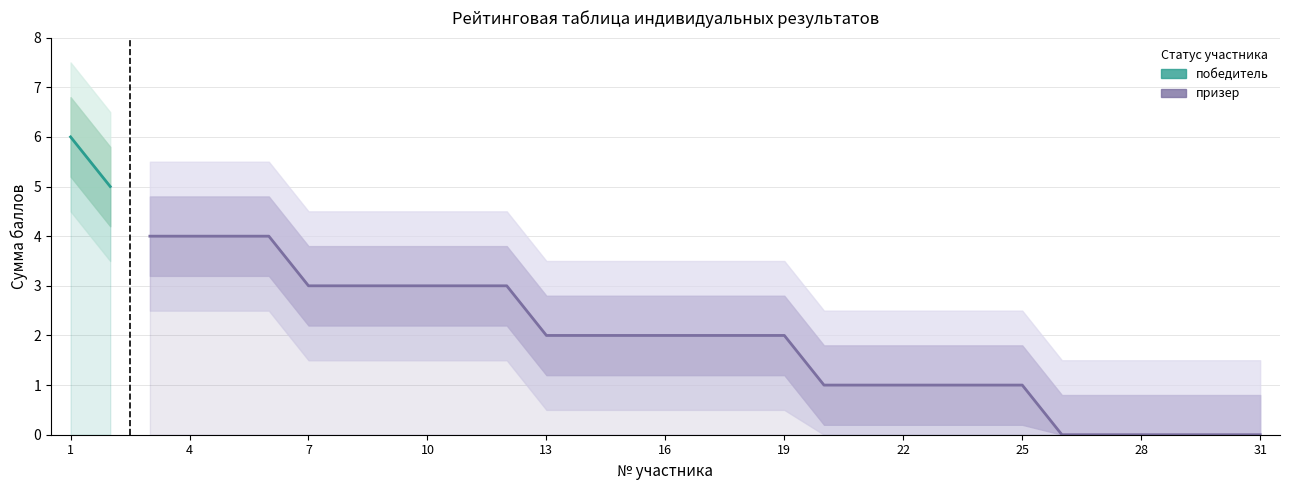

The chart shows a value of 3 at 16. True or false?

False